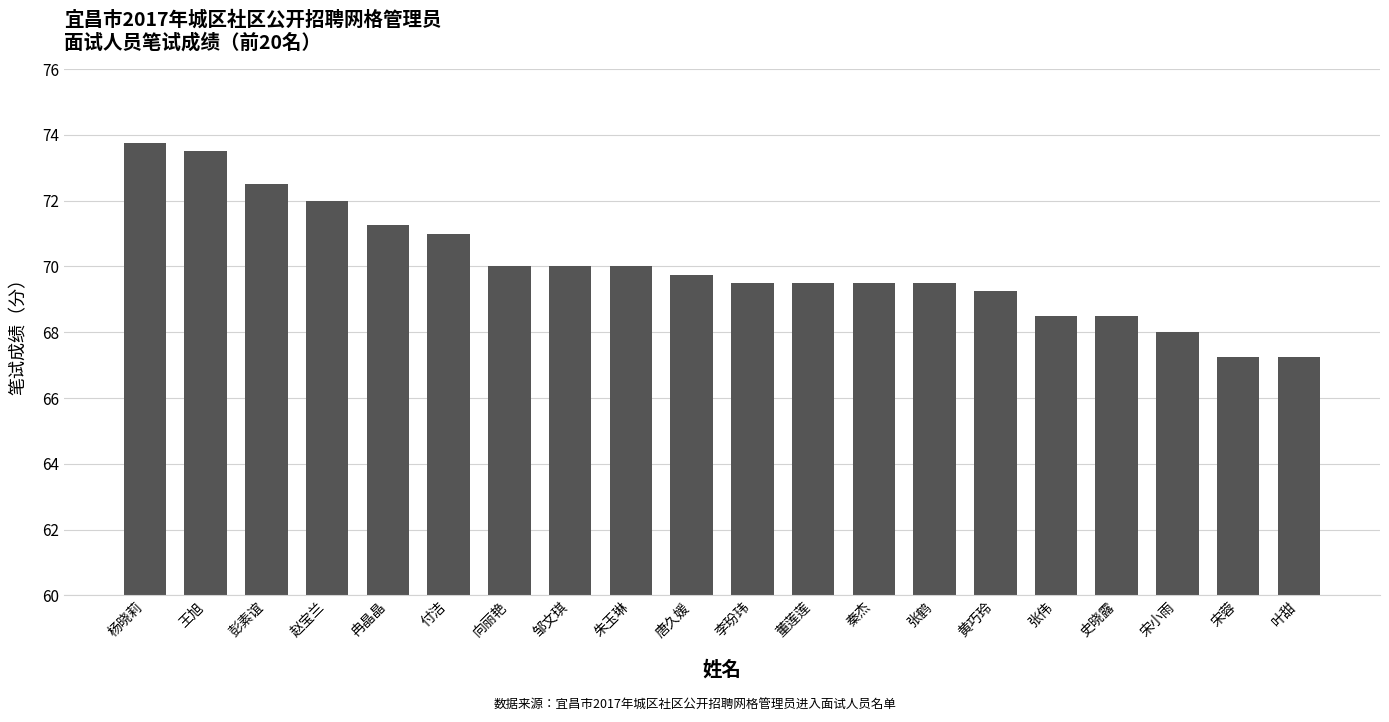

What is the value of the 17th bar from the left?

68.5